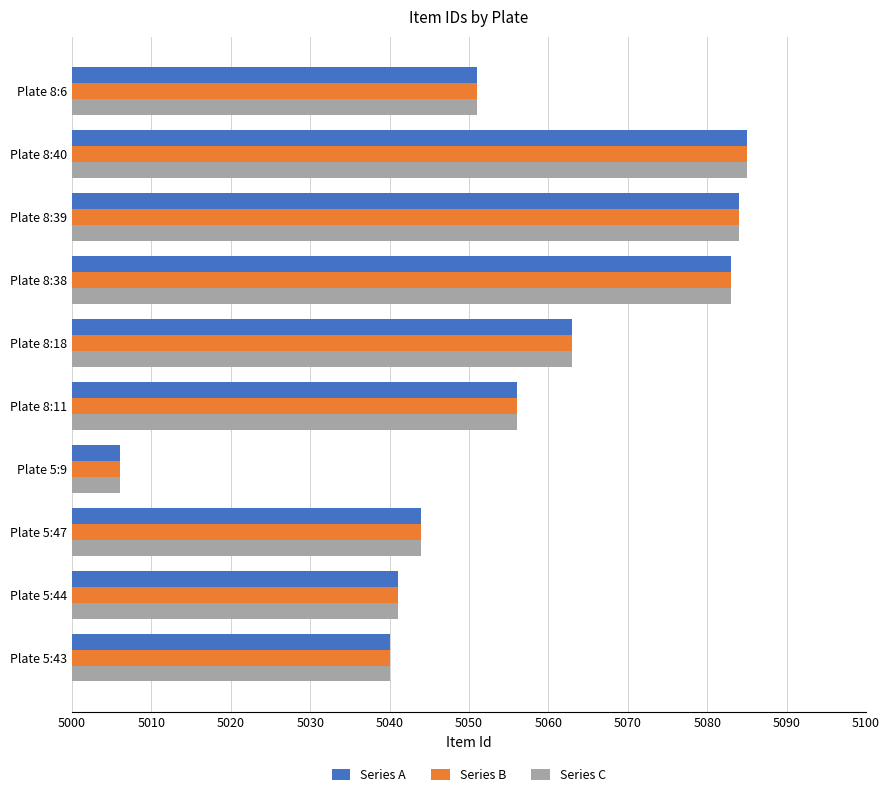

How many categories are shown in the chart?

10